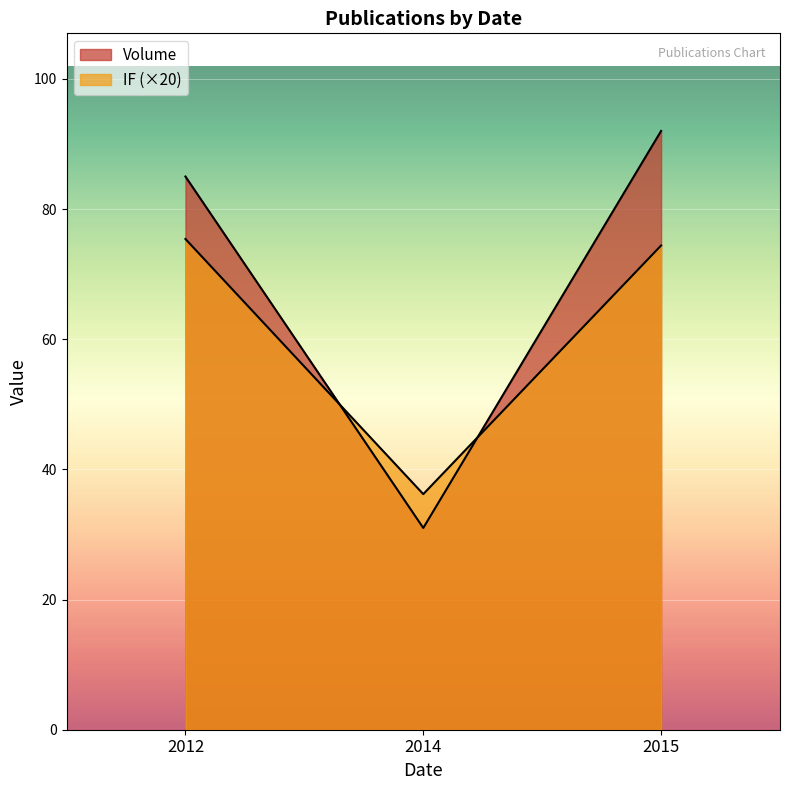

Does the chart display data point markers on the line(s)?

No